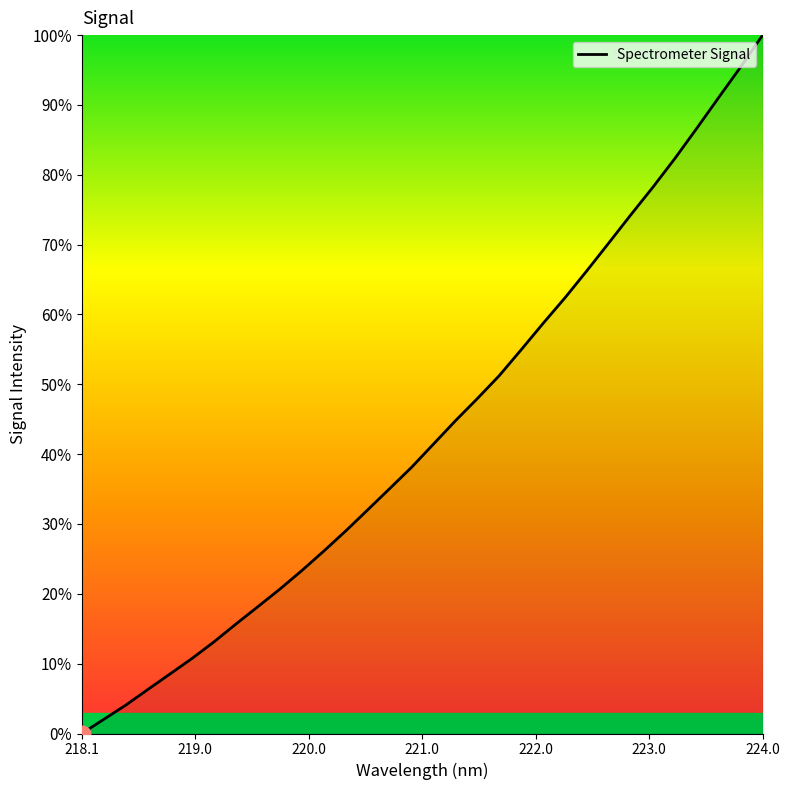

What is the difference between the maximum and minimum values?

100.0